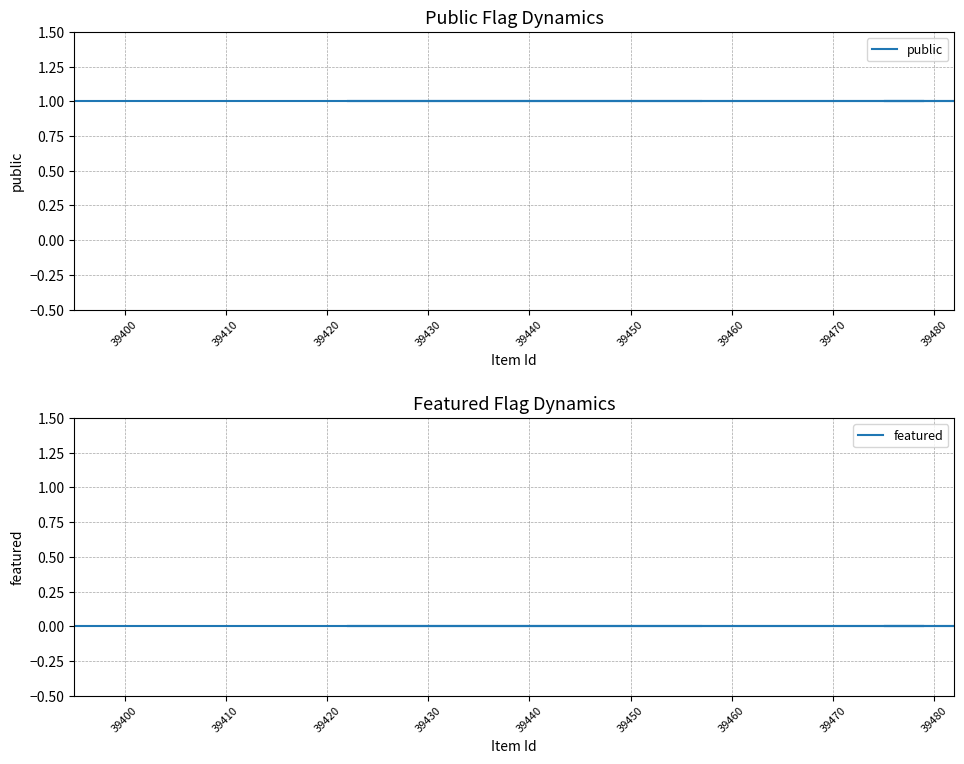

What is the label of the 16th point from the right?

39410